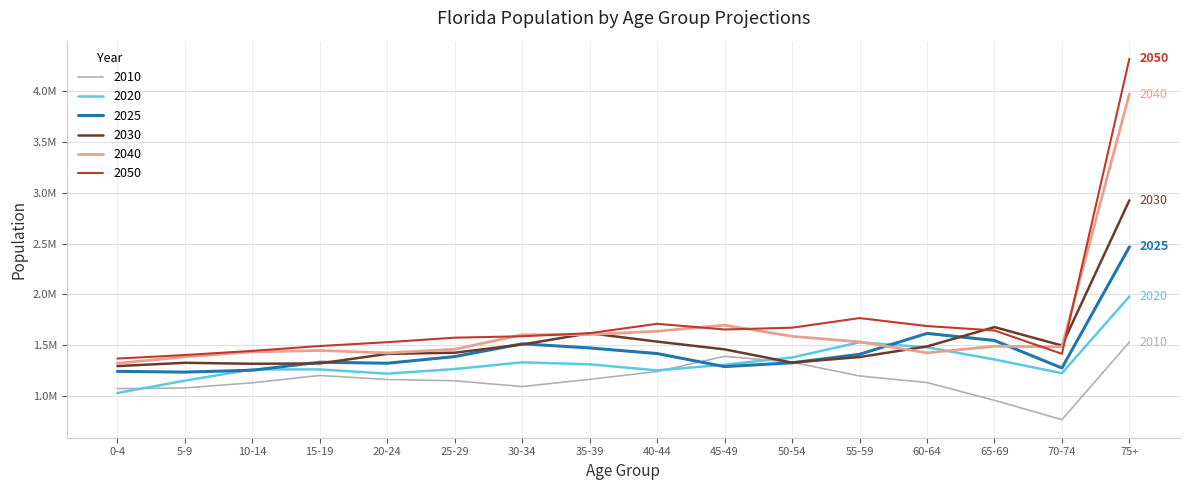

What is the label of the 2nd point from the right?

70-74